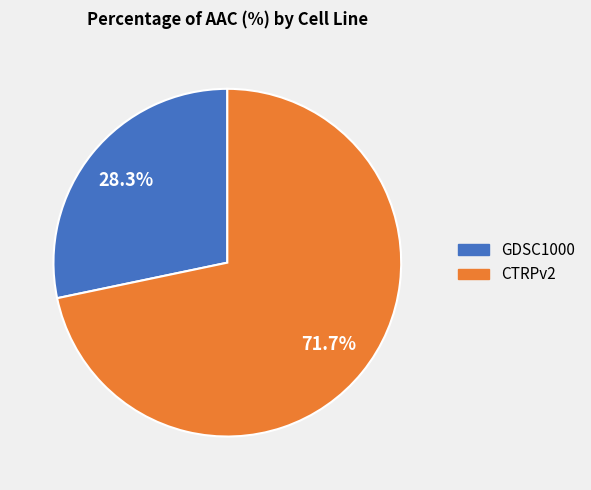

What is the total percentage of CTRPv2 and GDSC1000?

100.0%